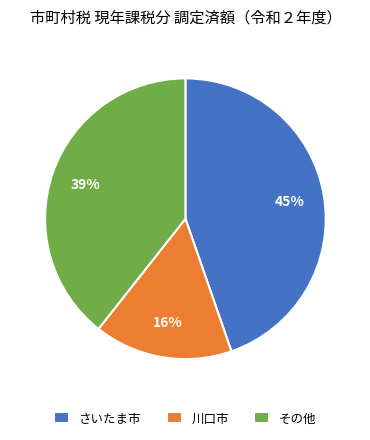

Is there any slice that represents more than half of the pie?

No